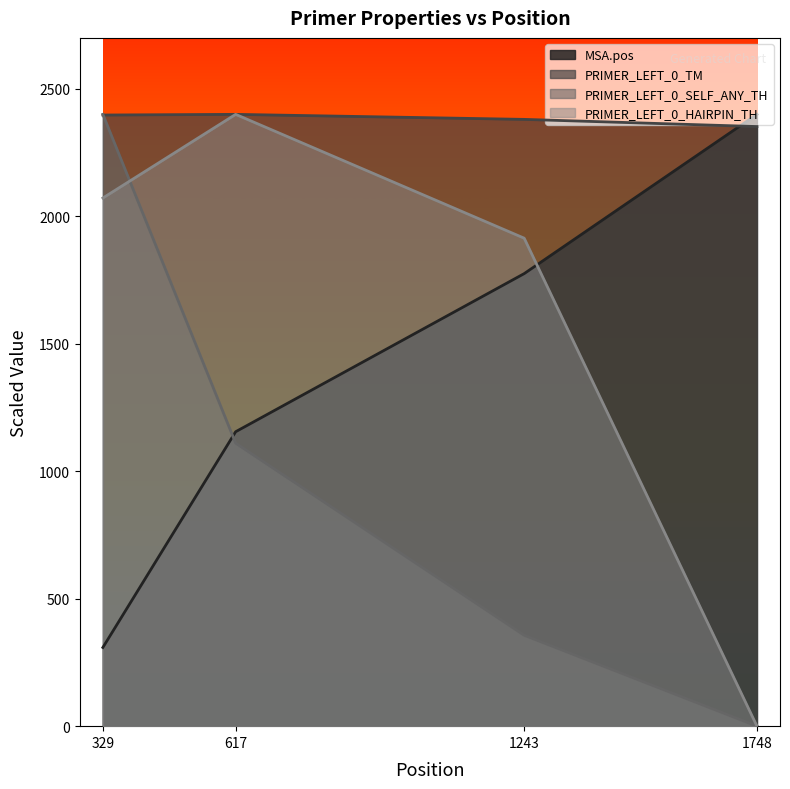

The value of PRIMER_LEFT_0_HAIRPIN_TH at 1243 is 1914.3. True or false?

True